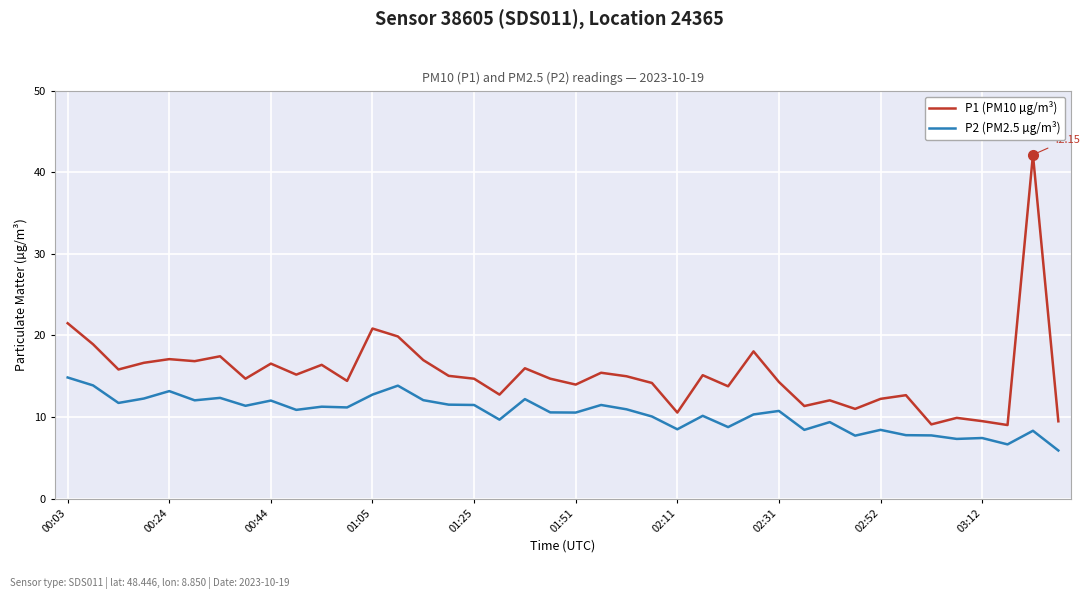

Which series has the largest total across all categories?

P1 (PM10 µg/m³)